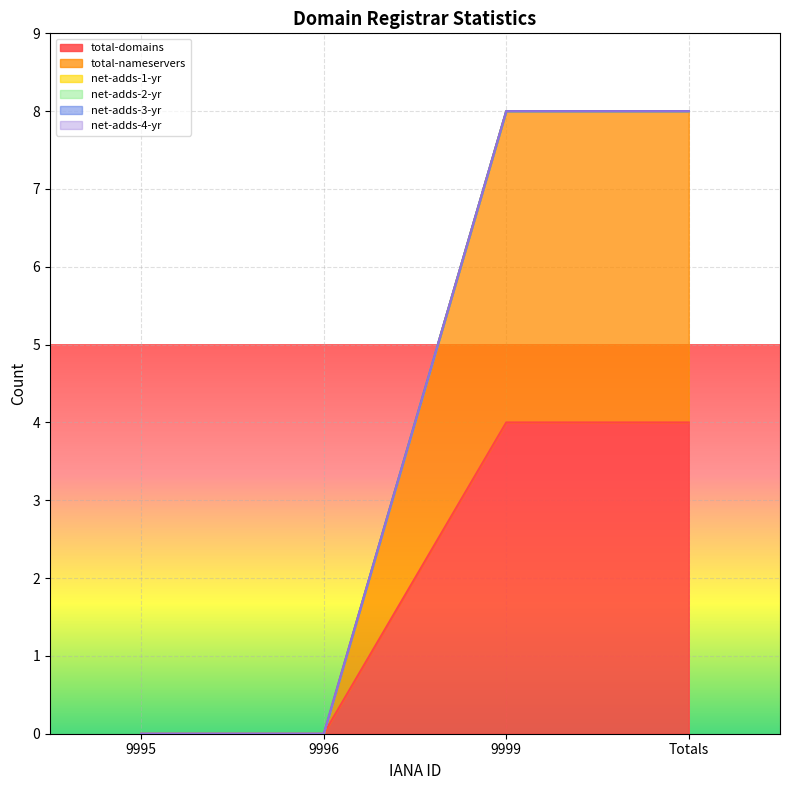

Is the value of net-adds-3-yr at Totals greater than the value of net-adds-2-yr at 9999?

No